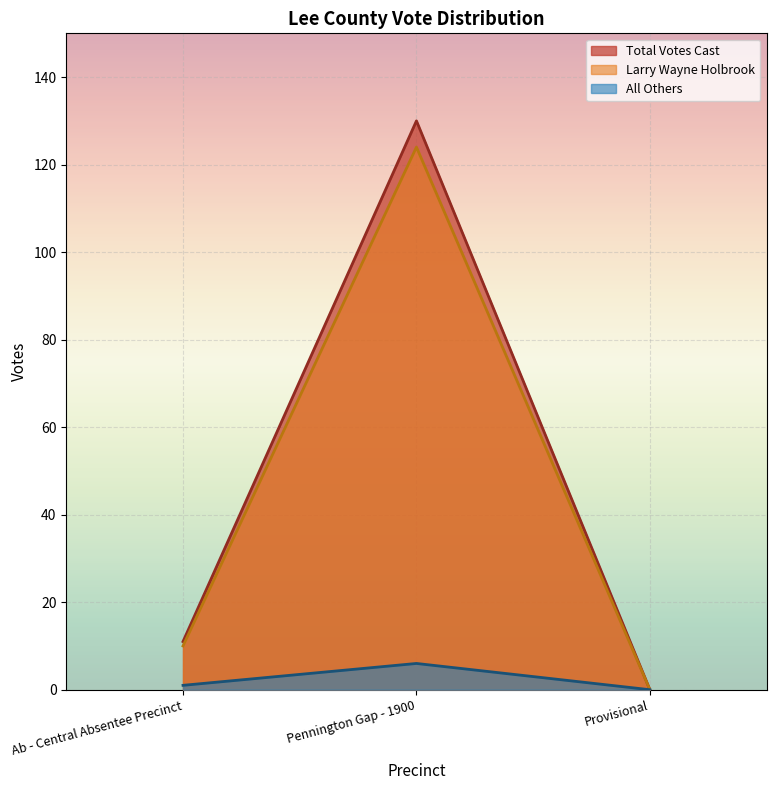

Reading right to left, transcribe all the data shown in this chart.

Total Votes Cast: Provisional=0	Pennington Gap - 1900=130	Ab - Central Absentee Precinct=11
Larry Wayne Holbrook: Provisional=0	Pennington Gap - 1900=124	Ab - Central Absentee Precinct=10
All Others: Provisional=0	Pennington Gap - 1900=6	Ab - Central Absentee Precinct=1